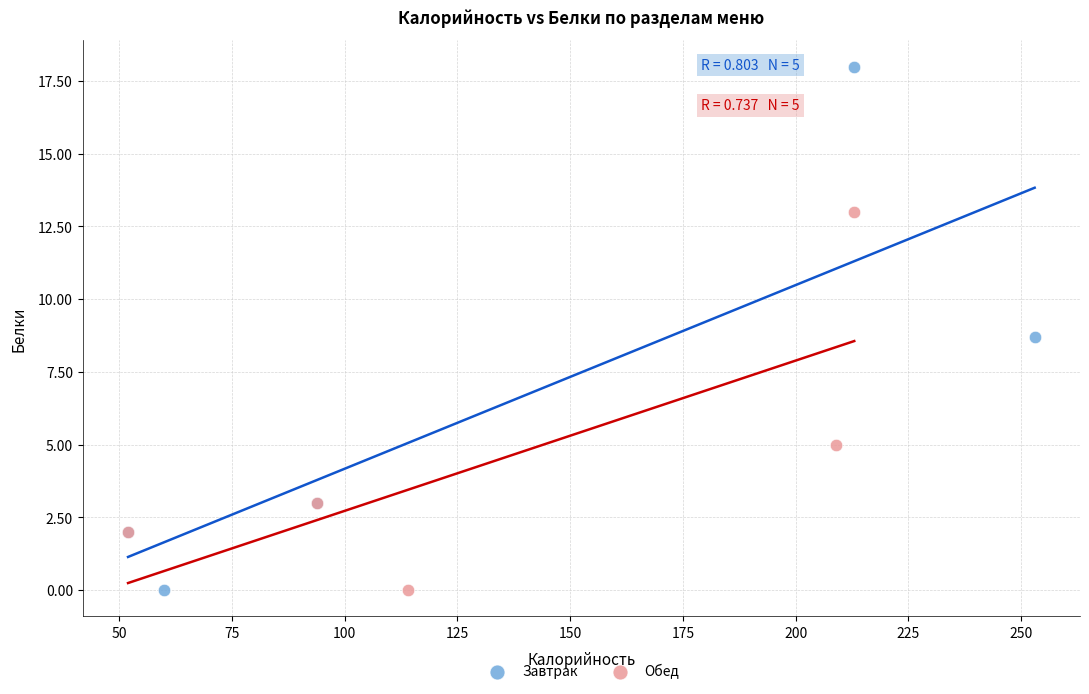

Which series reaches the maximum Y coordinate?

Завтрак